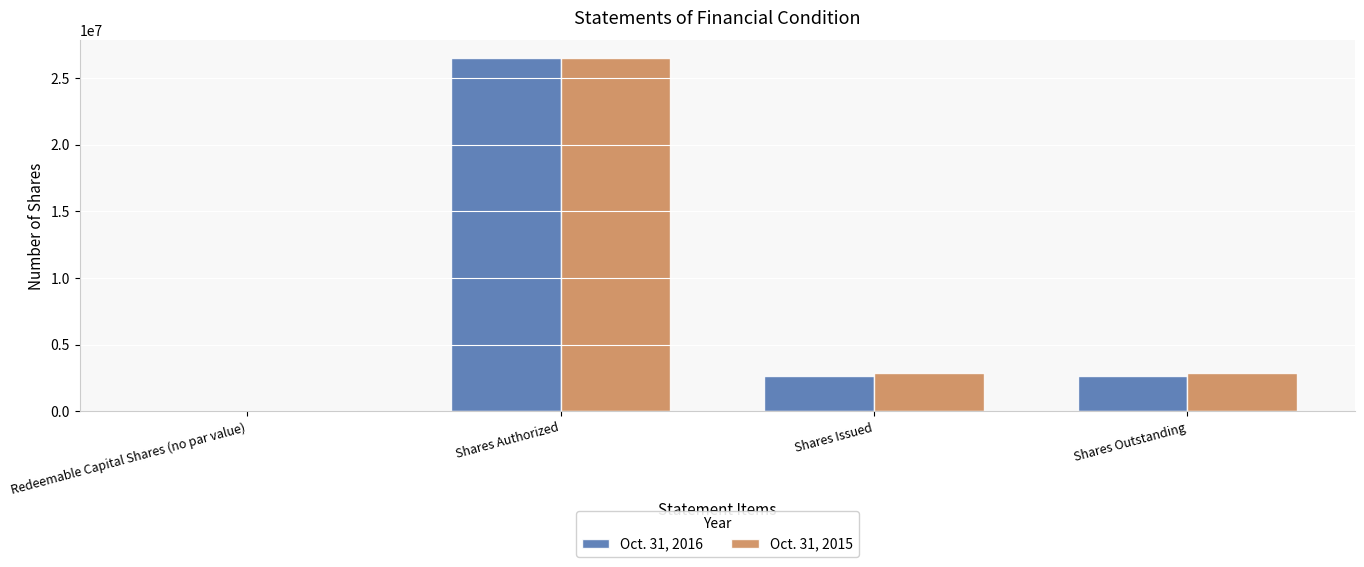

What are all the series names shown in the legend?

Oct. 31, 2016, Oct. 31, 2015